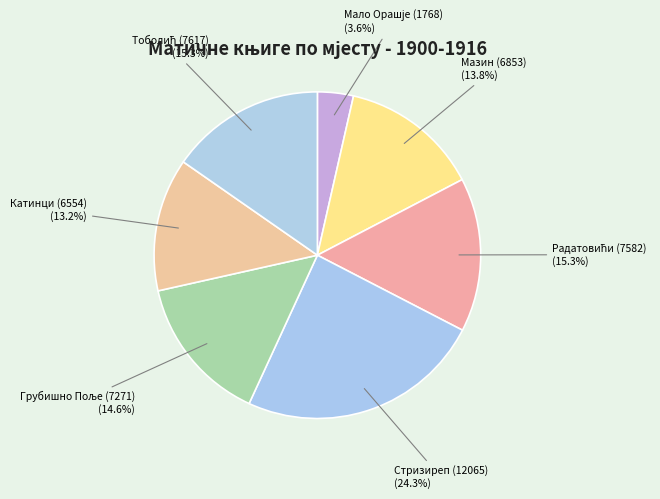

Which category has the smallest portion of the pie?

Мало Орашје (1768)